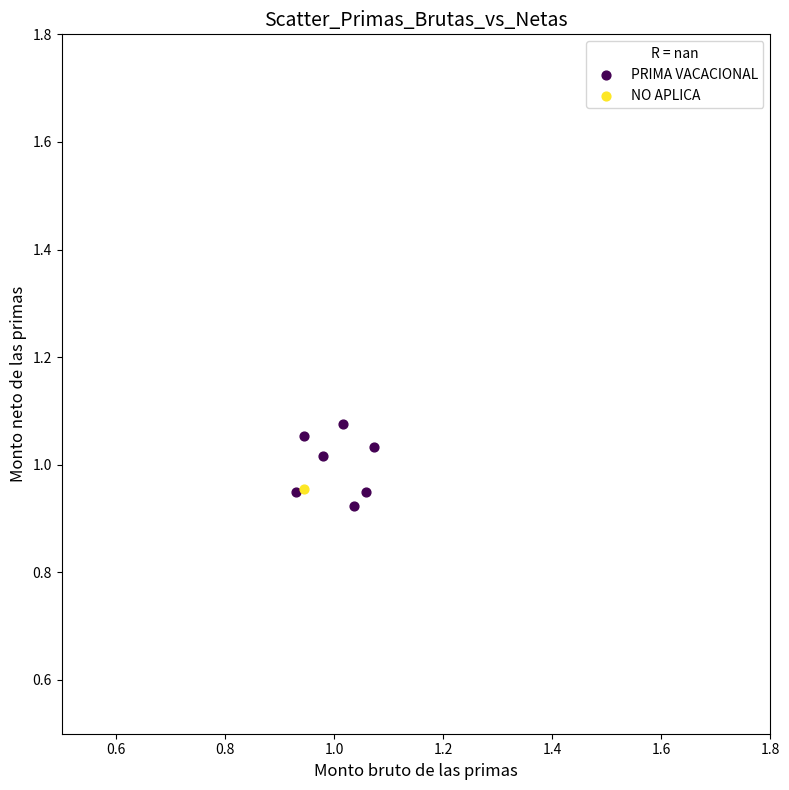

What are all the series names shown in the legend?

PRIMA VACACIONAL, NO APLICA